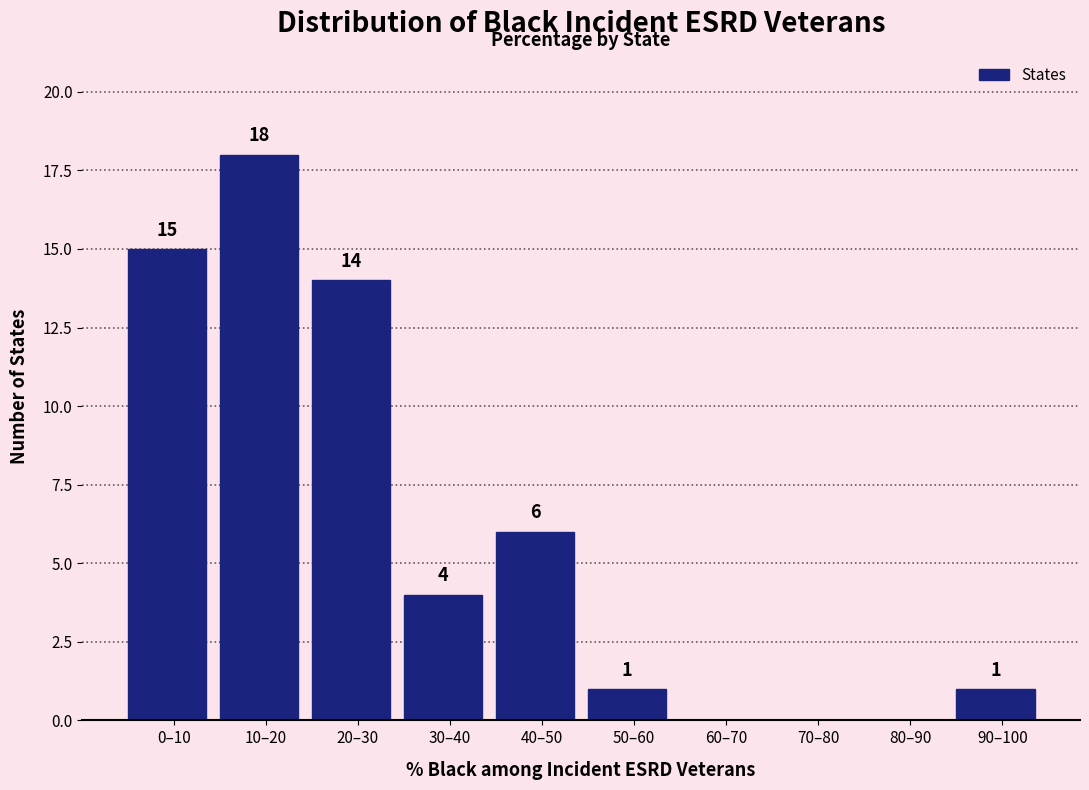

Reading left to right, extract all data points from this chart.

0–10=15	10–20=18	20–30=14	30–40=4	40–50=6	50–60=1	60–70=0	70–80=0	80–90=0	90–100=1